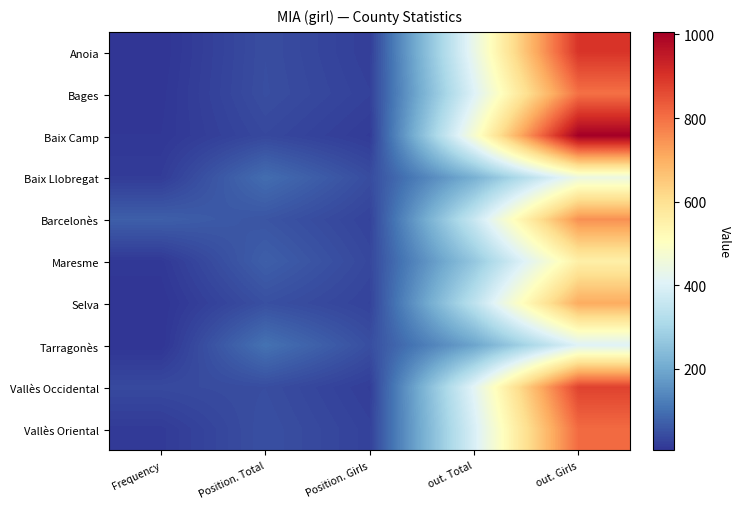

Reading left to right, list all the values displayed in this chart.

Anoia: Frequency=5	Position. Total=44	Position. Girls=21	out. Total=434	out. Girls=898
Bages: Frequency=7	Position. Total=45	Position. Girls=25	out. Total=402	out. Girls=799
Baix Camp: Frequency=9	Position. Total=36	Position. Girls=16	out. Total=476	out. Girls=1006
Baix Llobregat: Frequency=17	Position. Total=95	Position. Girls=43	out. Total=215	out. Girls=445
Barcelonès: Frequency=72	Position. Total=56	Position. Girls=28	out. Total=361	out. Girls=750
Maresme: Frequency=11	Position. Total=72	Position. Girls=35	out. Total=265	out. Girls=554
Selva: Frequency=5	Position. Total=48	Position. Girls=28	out. Total=340	out. Girls=706
Tarragonès: Frequency=5	Position. Total=103	Position. Girls=46	out. Total=191	out. Girls=404
Vallès Occidental: Frequency=38	Position. Total=44	Position. Girls=20	out. Total=414	out. Girls=874
Vallès Oriental: Frequency=15	Position. Total=48	Position. Girls=26	out. Total=391	out. Girls=809